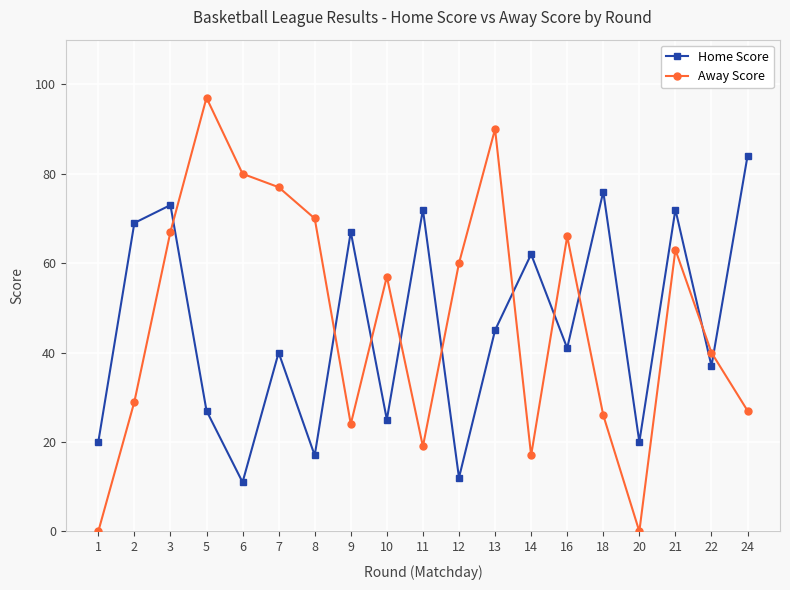

Rank the series by their maximum value, from highest to lowest.

Away Score, Home Score